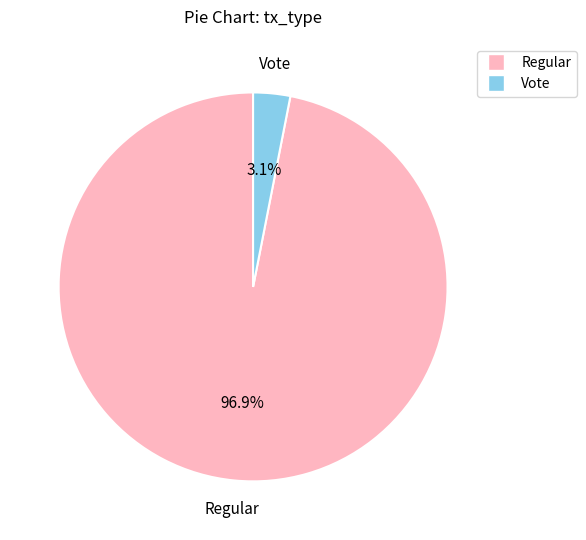

What percentage do Regular and Vote together represent?

100.0%